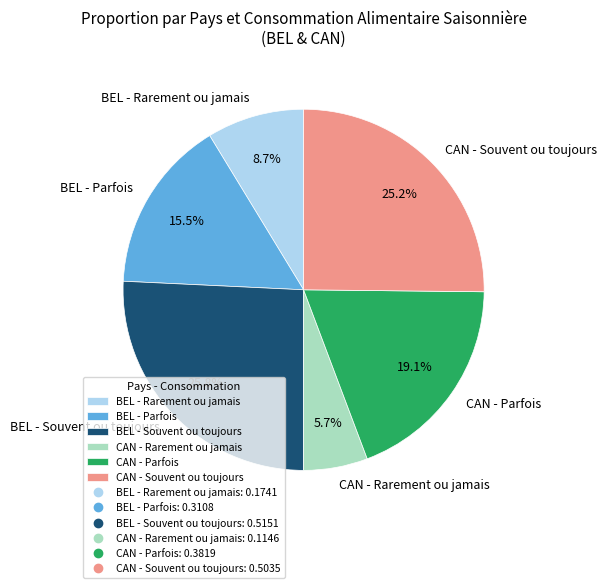

What is the ratio of the value at BEL - Rarement ou jamais to the value at BEL - Souvent ou toujours?

0.3